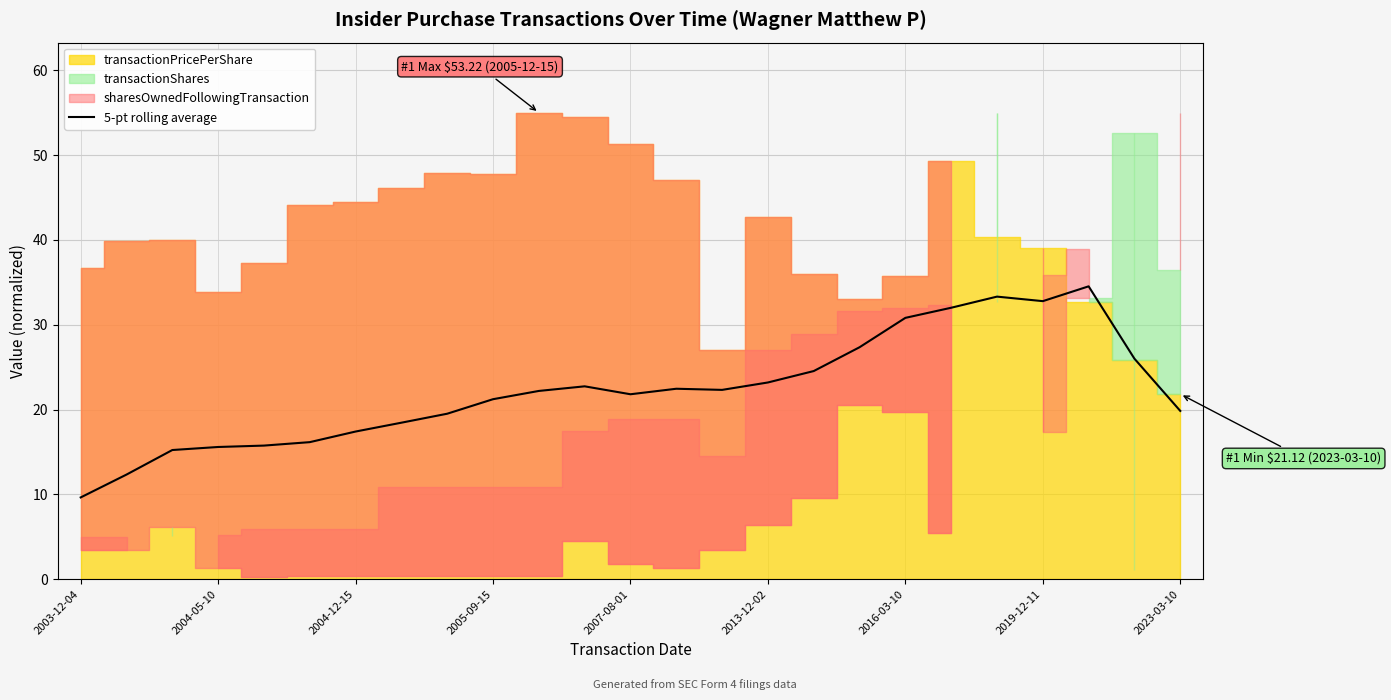

At which category does the data reach its first local peak?

11